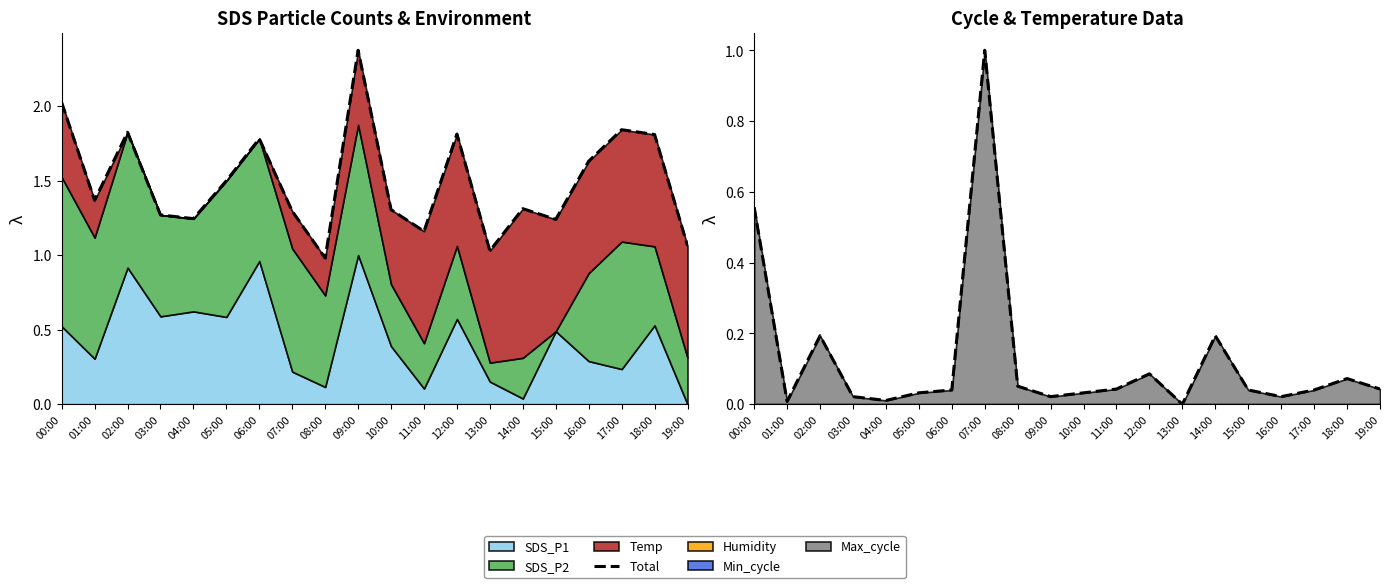

Rank the categories by value from lowest to highest.

13:00, 01:00, 04:00, 03:00, 09:00, 16:00, 05:00, 10:00, 06:00, 15:00, 17:00, 11:00, 19:00, 08:00, 18:00, 12:00, 02:00, 14:00, 00:00, 07:00